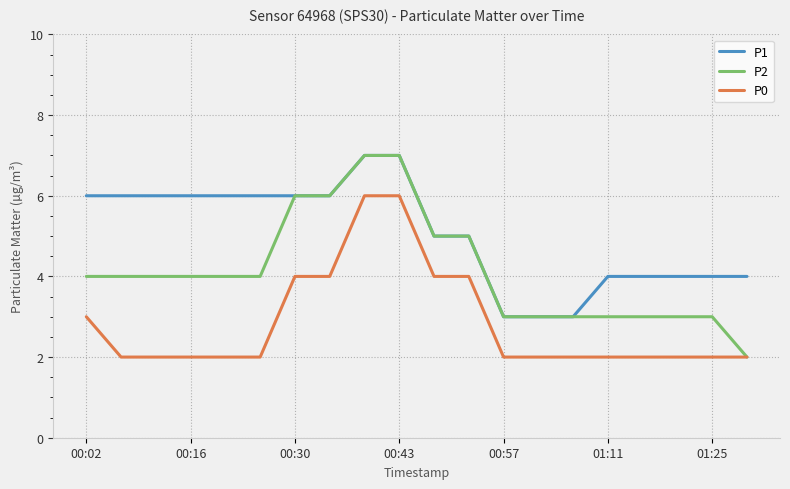

Which series has the largest total across all categories?

P1